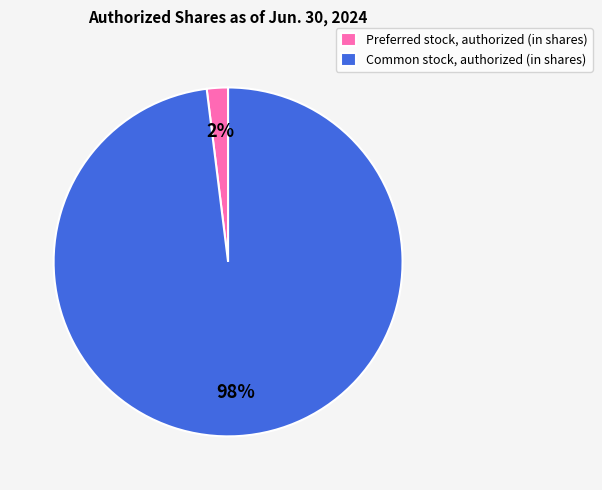

How many segments does this pie chart have?

2